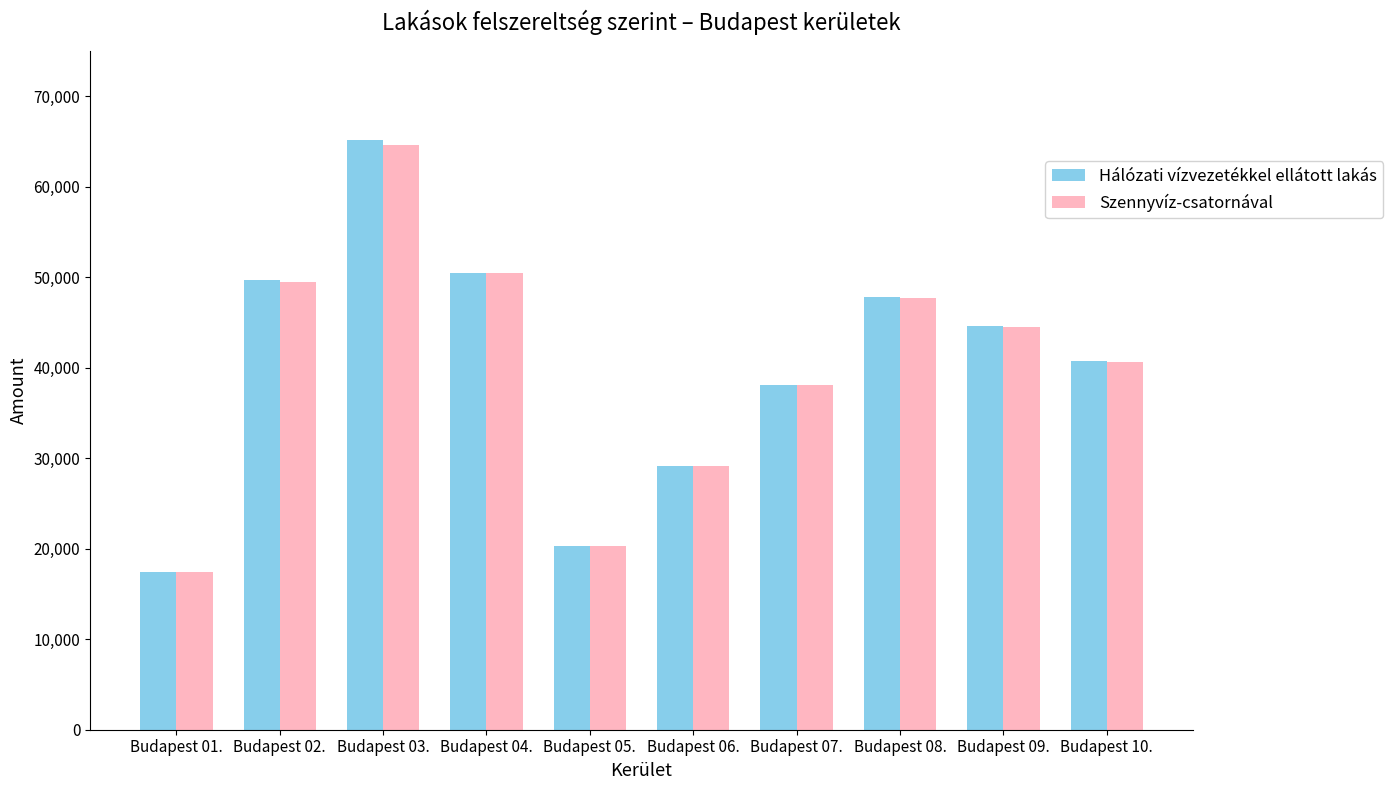

What is the average value of the Hálózati vízvezetékkel ellátott lakás series?

40359